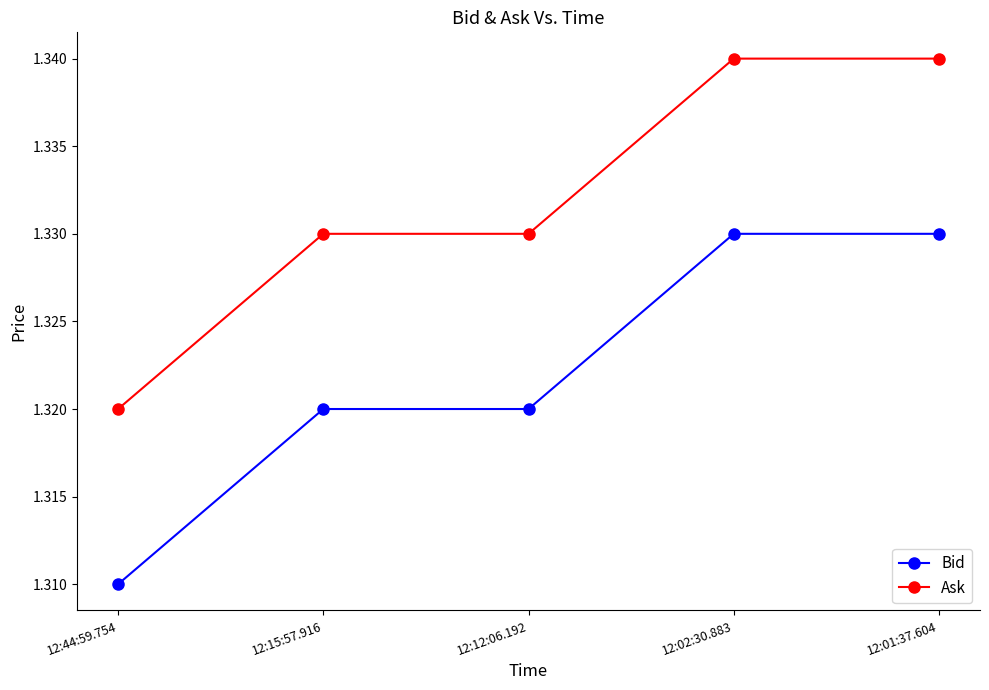

True or false: Ask and Bid intersect in this chart.

False